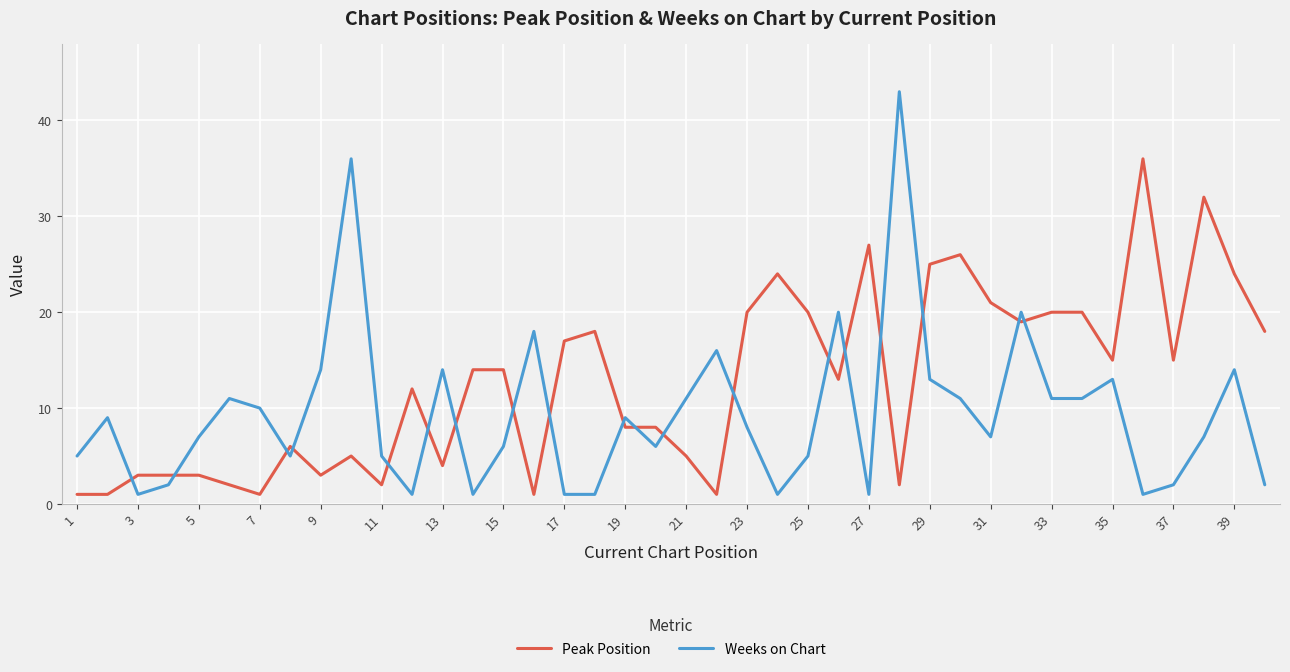

What is the difference between the maximum and minimum values in the Weeks on Chart series?

42